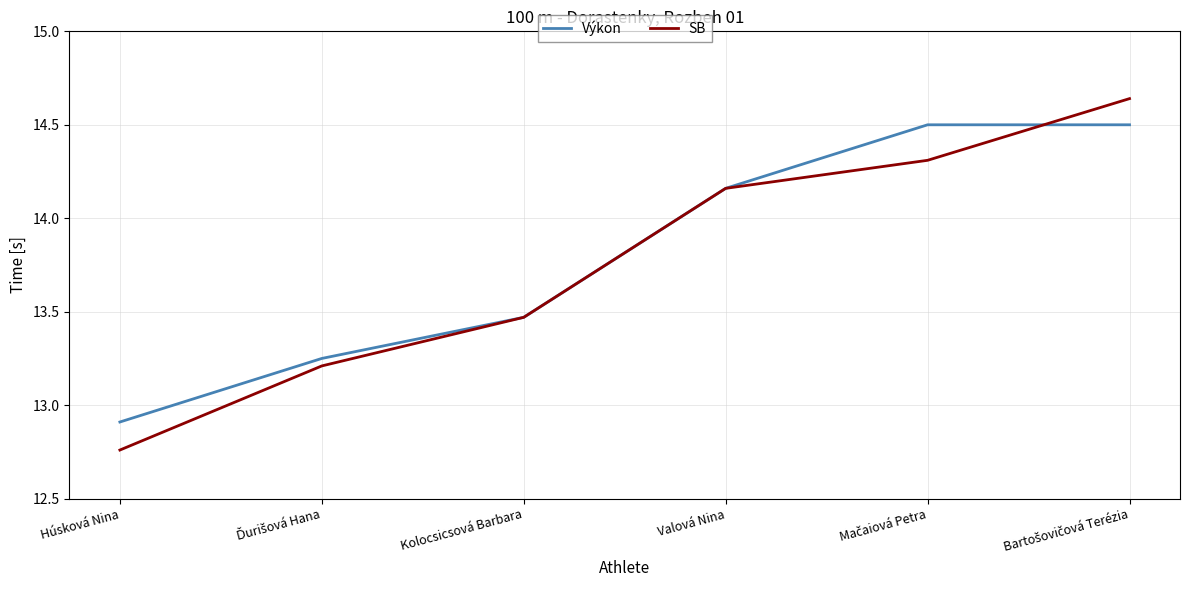

Which series has the largest range (max minus min)?

SB